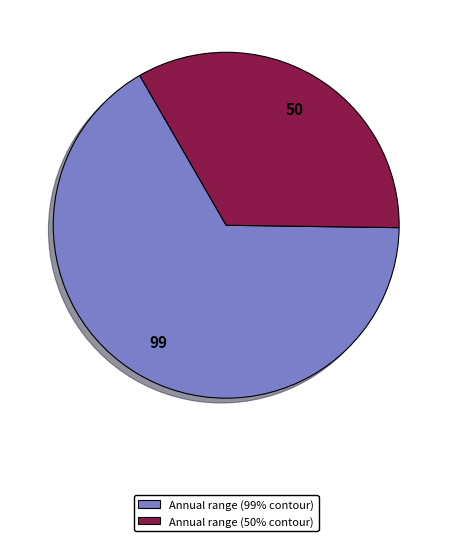

Is there any slice that represents more than half of the pie?

Yes